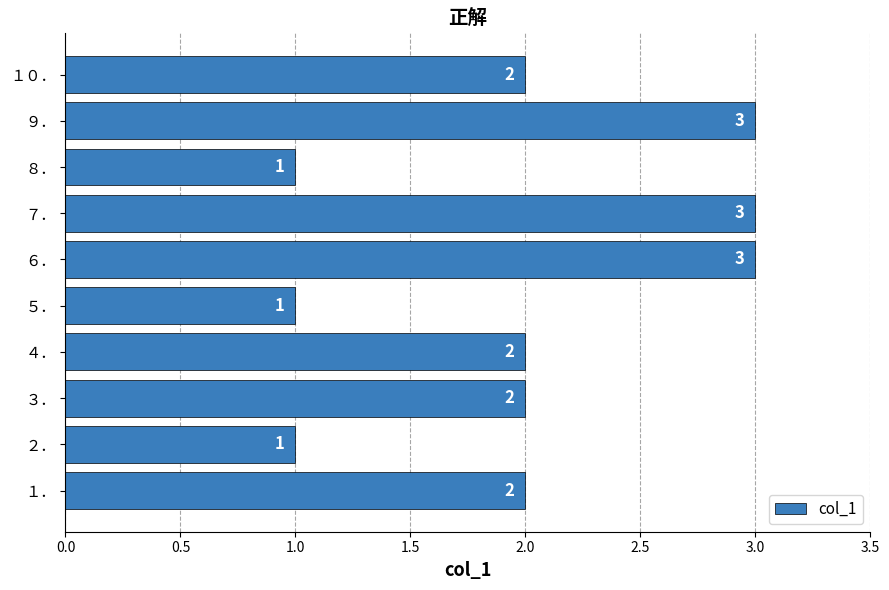

What is the sum of all values?

20